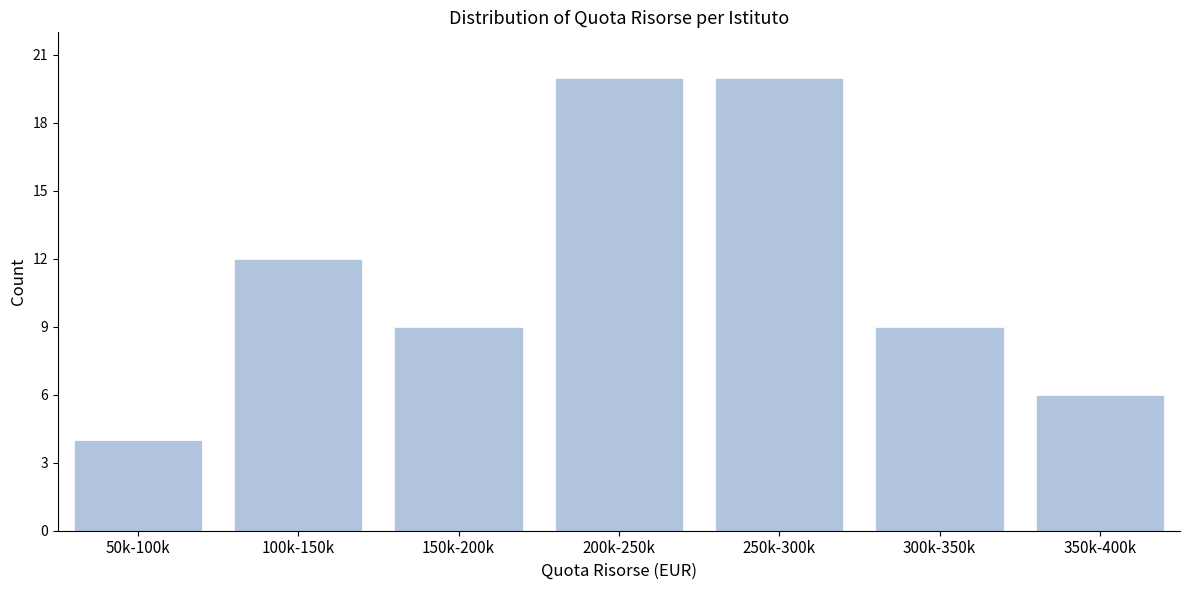

Reading right to left, list all the values displayed in this chart.

350k-400k=6	300k-350k=9	250k-300k=20	200k-250k=20	150k-200k=9	100k-150k=12	50k-100k=4